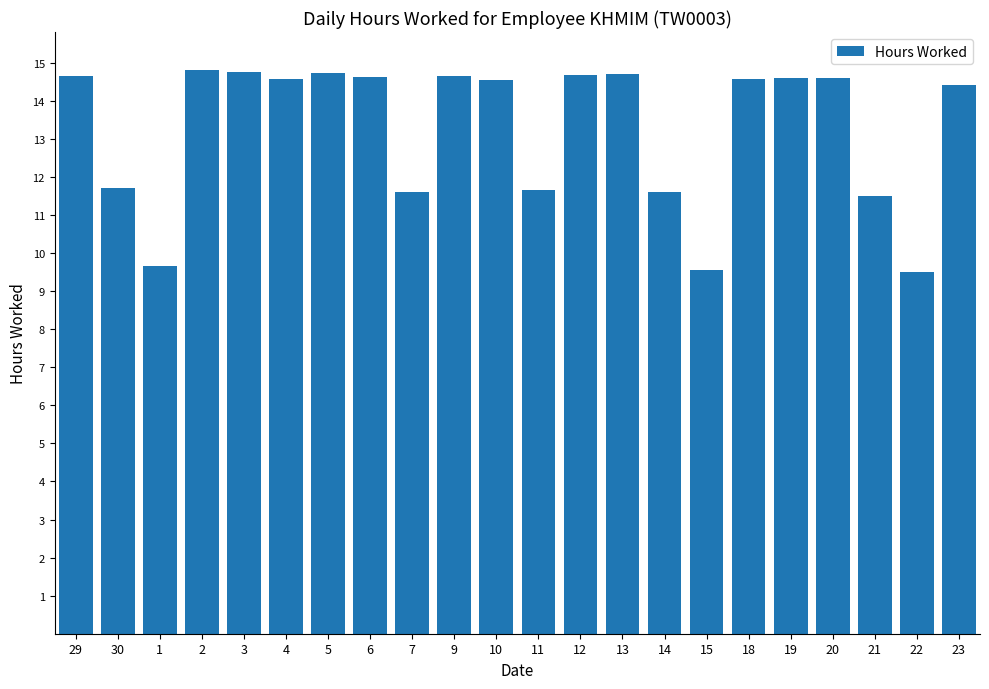

True or false: the data shows 19.8 at 11.

False